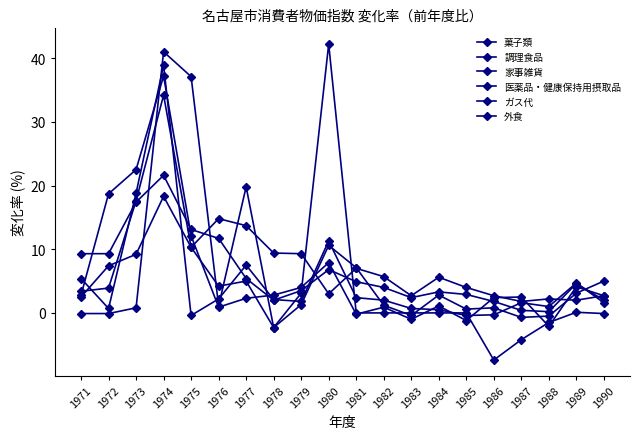

Does the chart have visible grid lines?

No